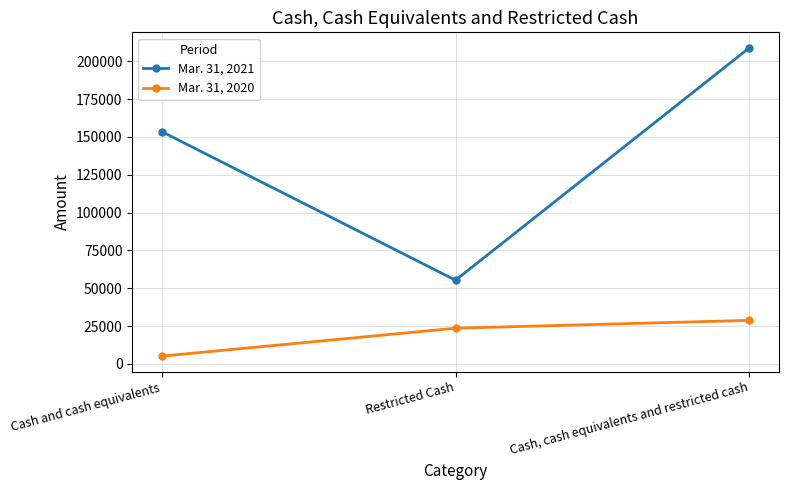

What value does the Mar. 31, 2021 series have at Restricted Cash, to the nearest 10?

55360